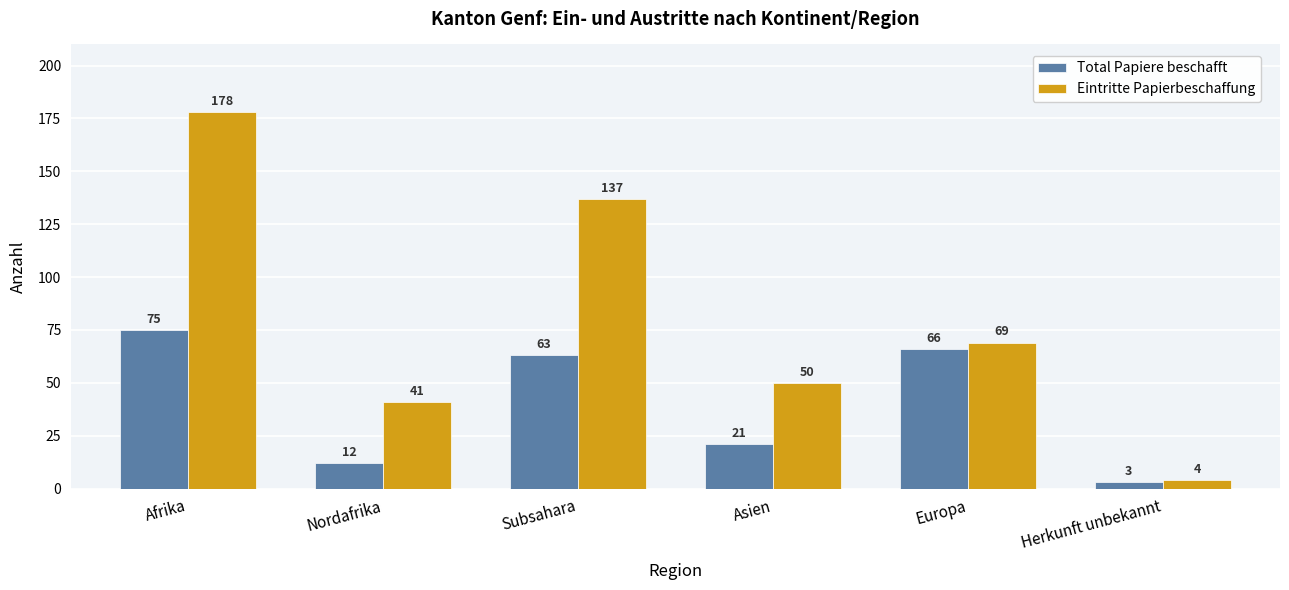

At which label does Eintritte Papierbeschaffung reach its minimum?

Herkunft unbekannt